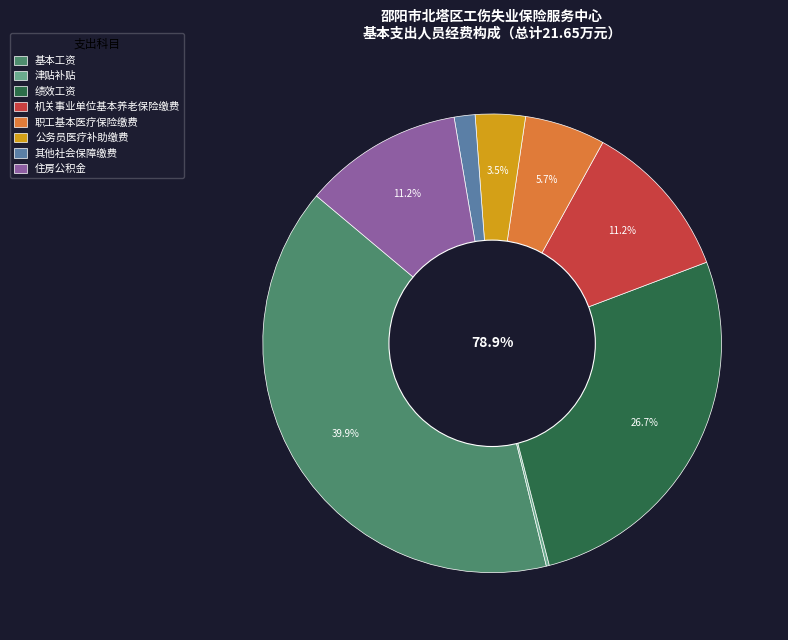

What portion of the pie excludes 津贴补贴?

99.8%